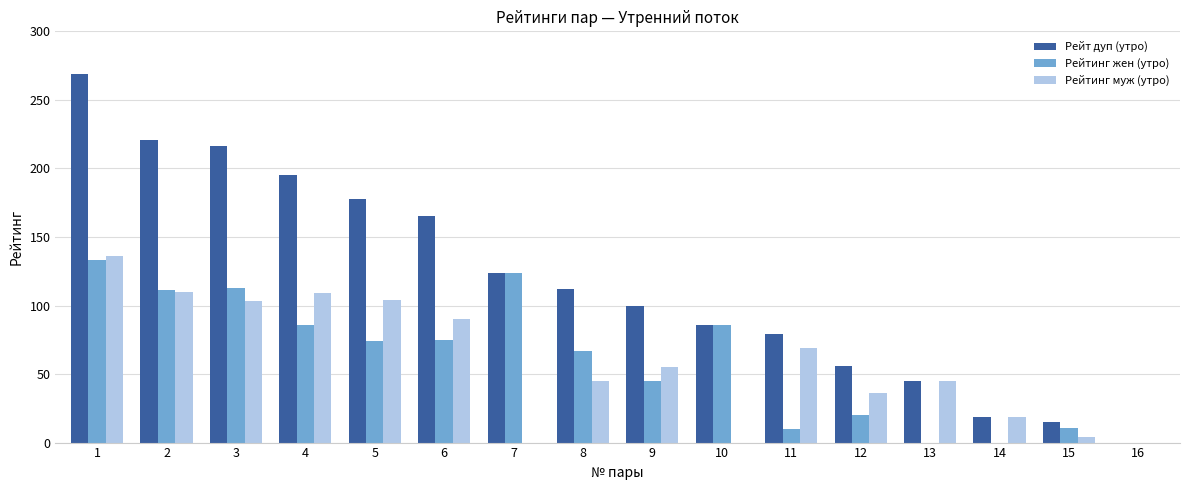

Between 3 and 13, which series saw the biggest shift?

Рейт дуп (утро)